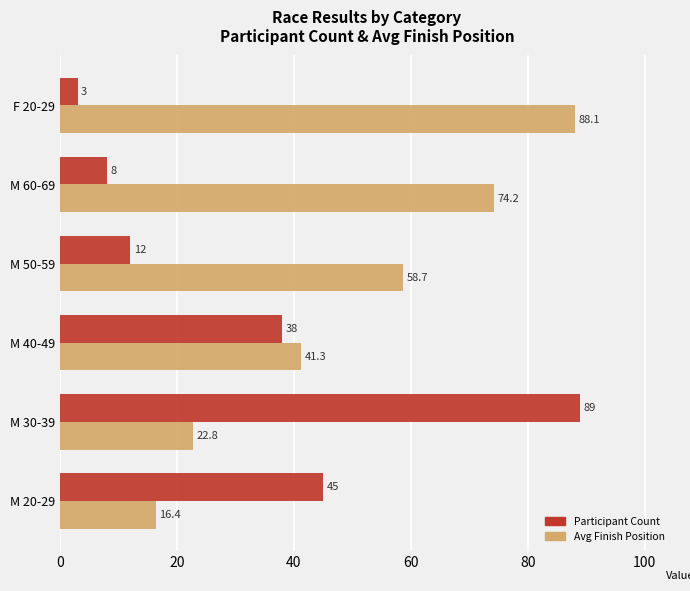

True or false: Avg Finish Position has a value of 67.1 at M 40-49.

False